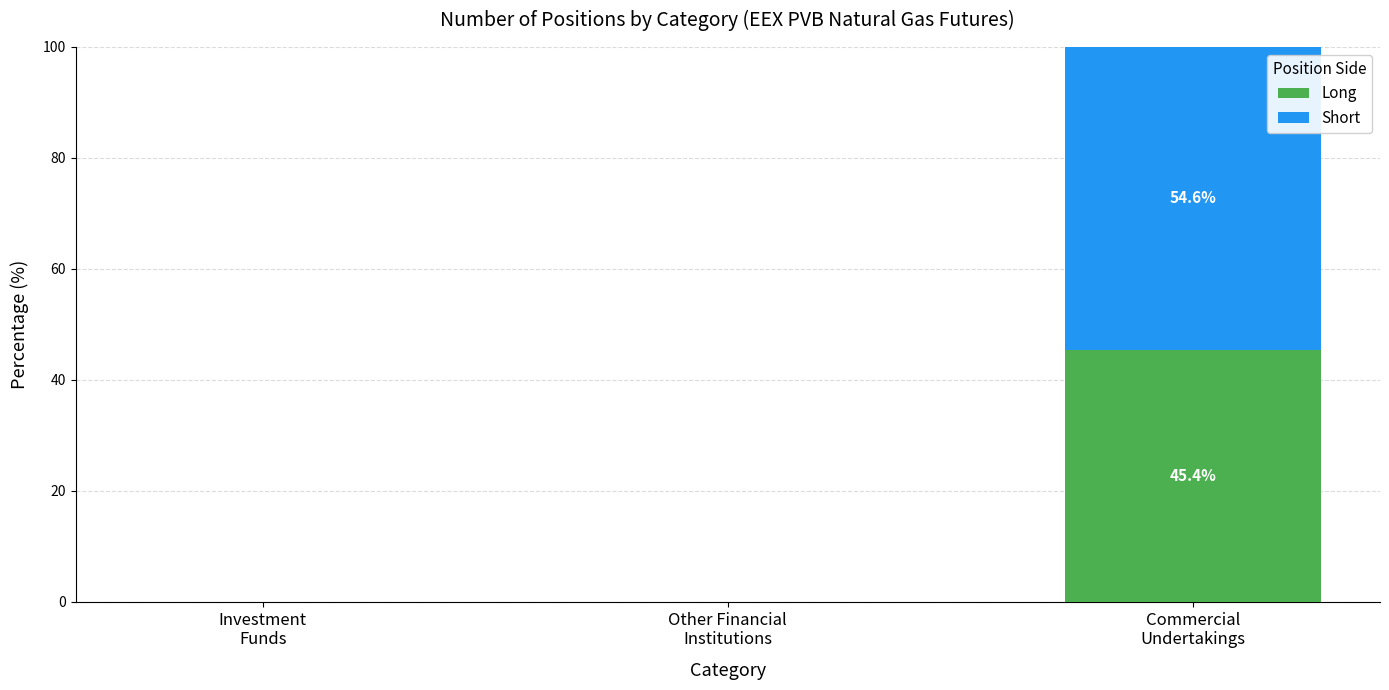

What is the highest value of the Long series?

45.4